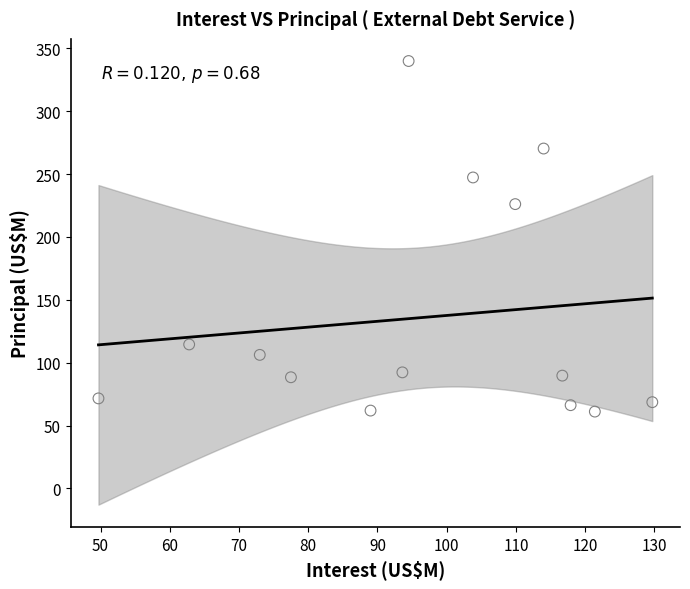

What Y value in the scatter plot is closest to 200?

226.1